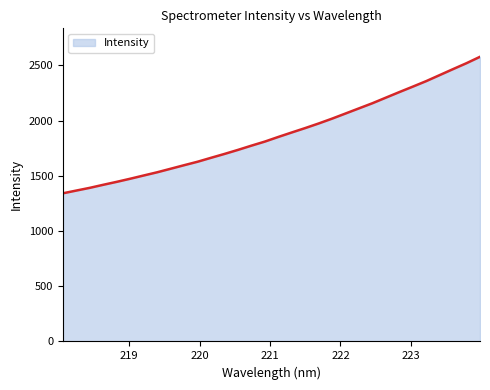

What is the difference between the maximum and minimum values?

1235.7